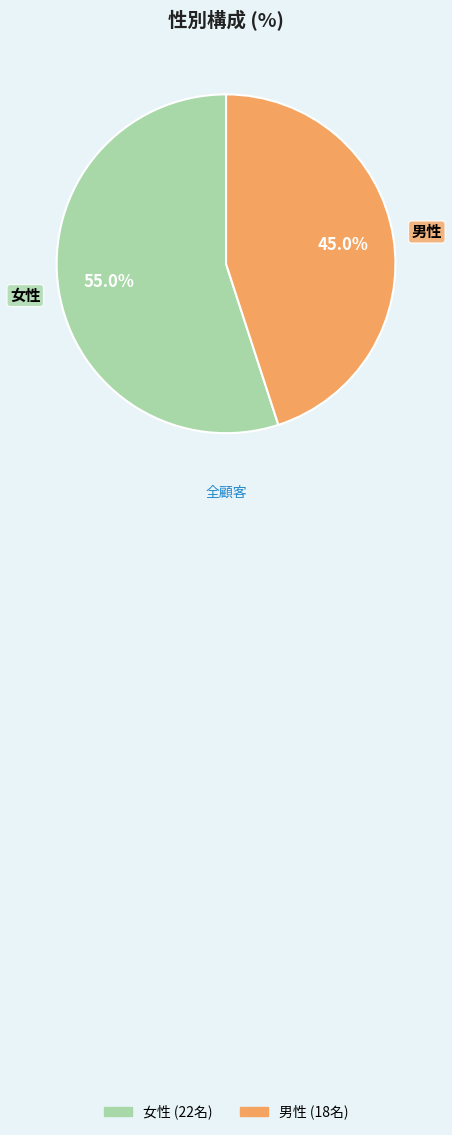

To the nearest percent, what is the difference between the largest and smallest slice percentages?

10%